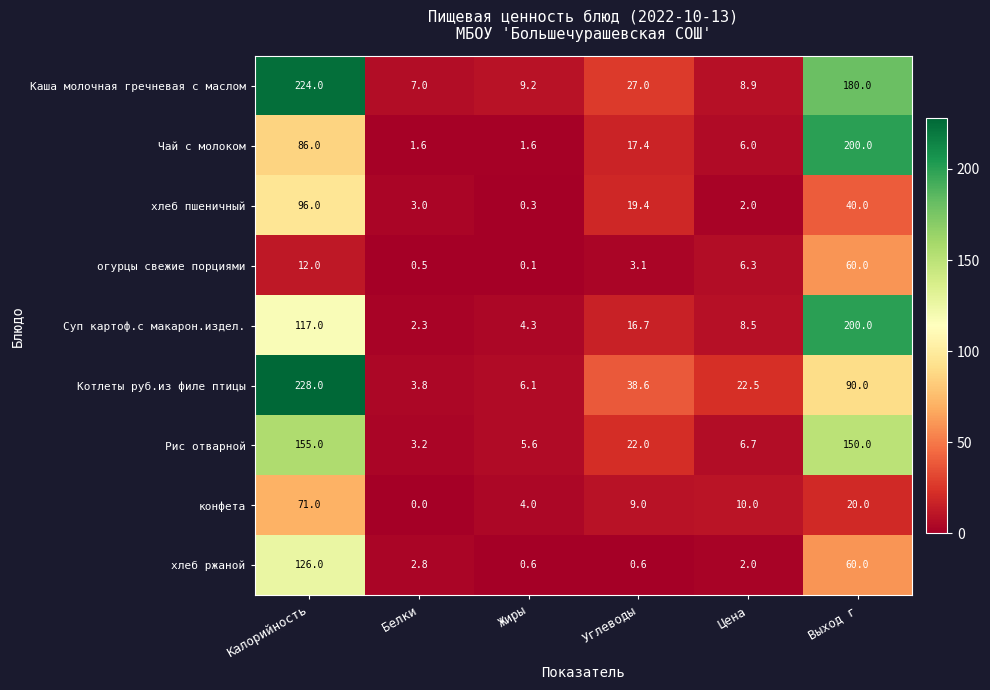

What is the spread (max minus min) of values at Жиры?

9.1